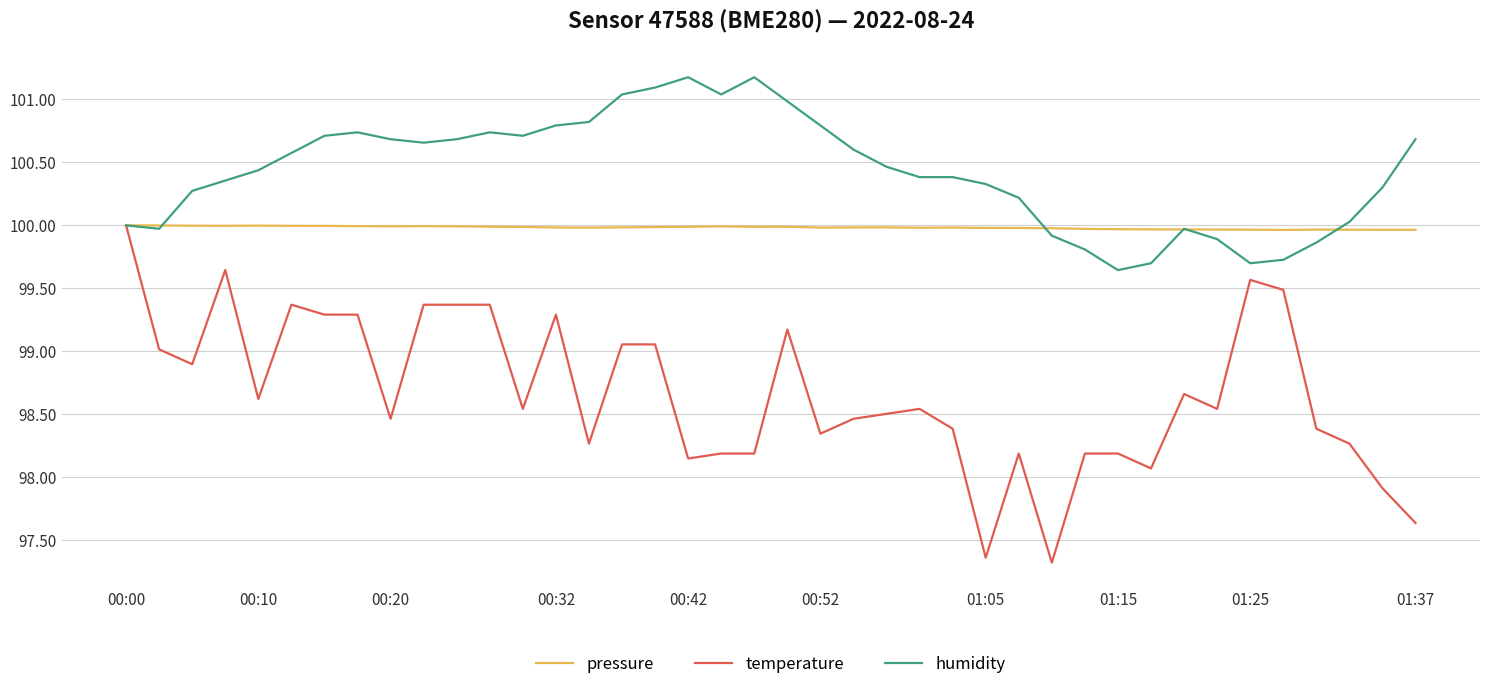

Rank the series by their average value, from highest to lowest.

humidity, pressure, temperature